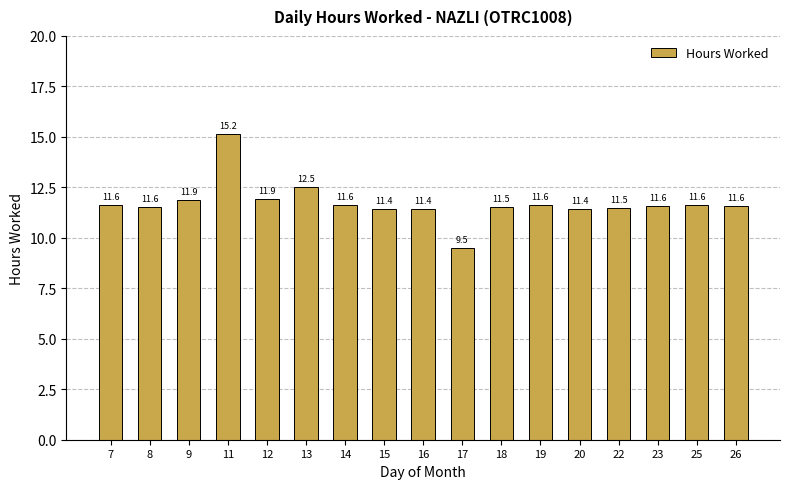

What is the approximate value at 23?

11.6